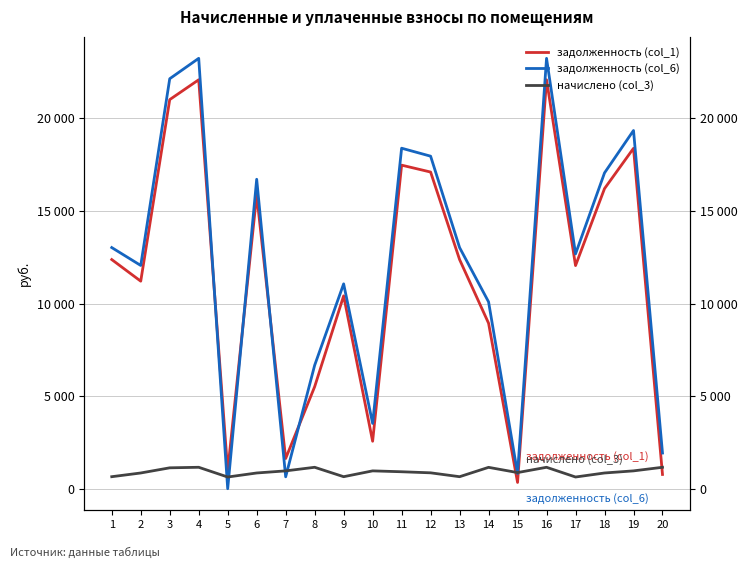

True or false: задолженность (col_1) has a value of 17104.1 at 12.

True